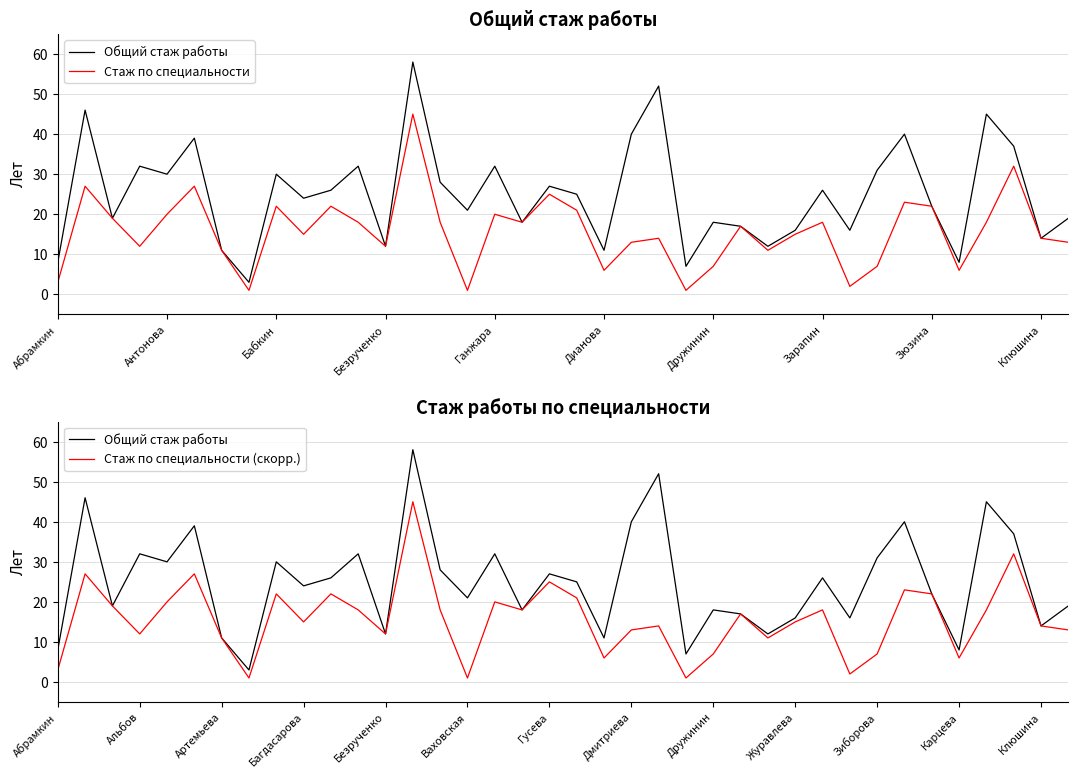

Reading left to right, extract all data points from this chart.

Общий стаж работы: 8	46	19	32	30	39	11	3	30	24	26	32	12	58	28	21	32	18	27	25	11	40	52	7	18	17	12	16	26	16	31	40	22	8	45	37	14	19
Стаж по специальности: 3	27	19	12	20	27	11	1	22	15	22	18	12	45	18	1	20	18	25	21	6	13	14	1	7	17	11	15	18	2	7	23	22	6	18	32	14	13
Стаж по специальности (скорр.): 3	27	19	12	20	27	11	1	22	15	22	18	12	45	18	1	20	18	25	21	6	13	14	1	7	17	11	15	18	2	7	23	22	6	18	32	14	13